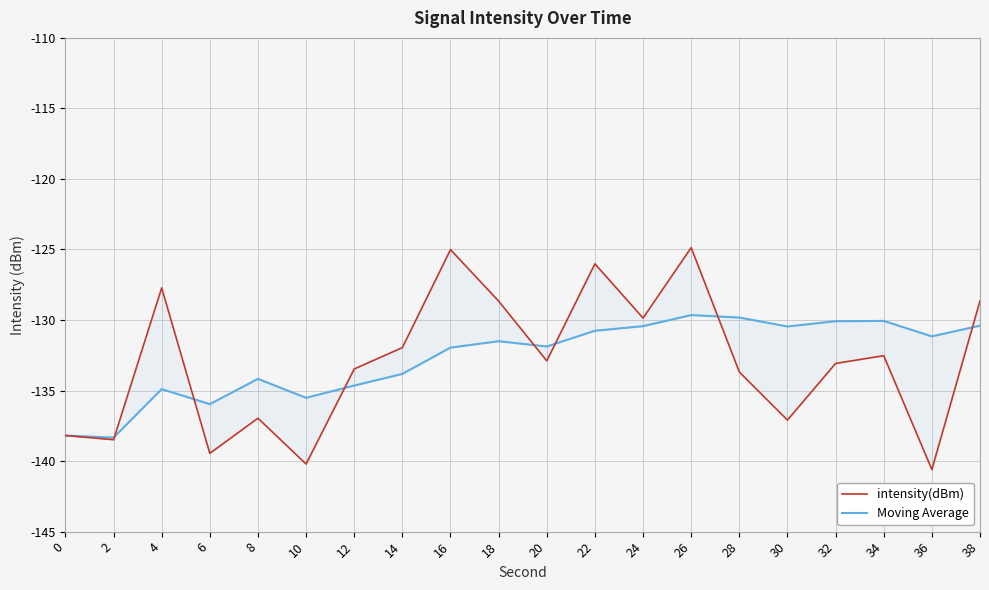

Which series changed the most between 0 and 20?

Moving Average